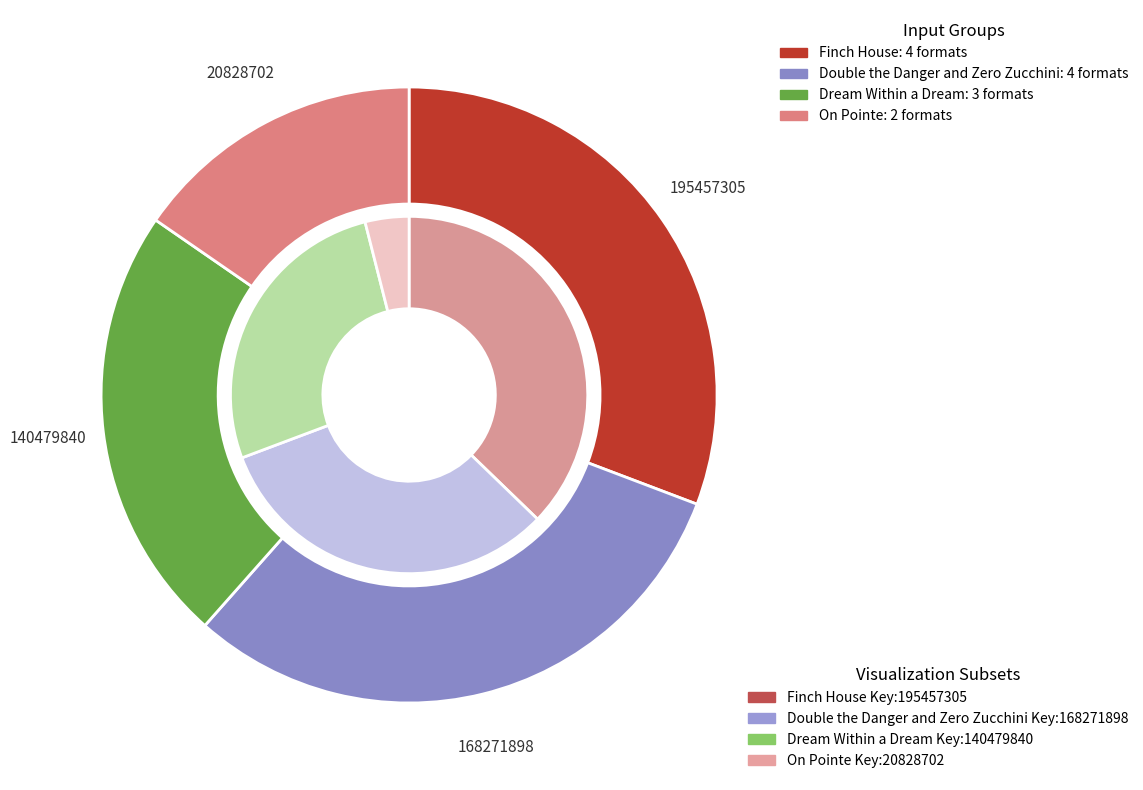

What is the smallest slice in the pie chart?

On Pointe